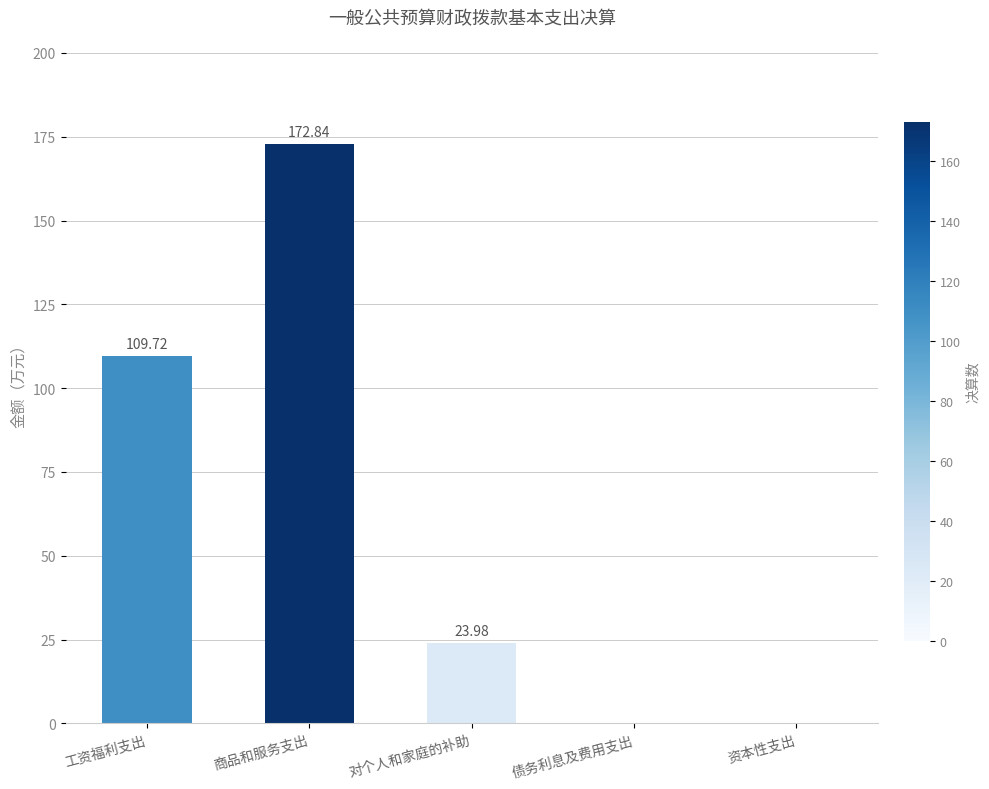

Approximately how many times larger is the value at 工资福利支出 compared to 商品和服务支出?

0.6